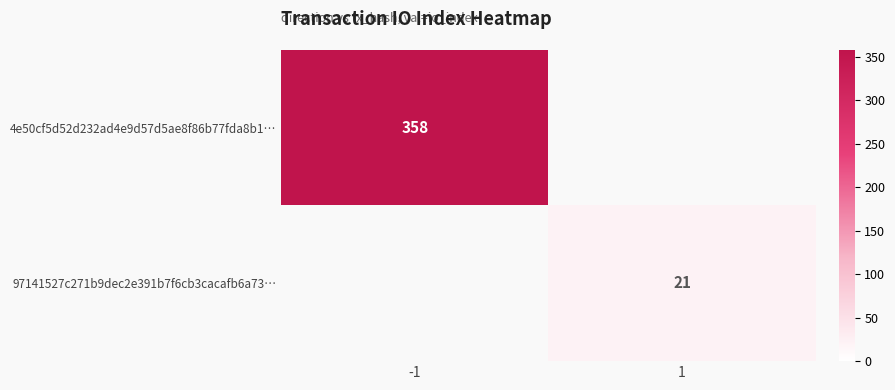

Is it true that 97141527c271b9dec2e391b7f6cb3cacafb6a73… equals 21 at 1?

True